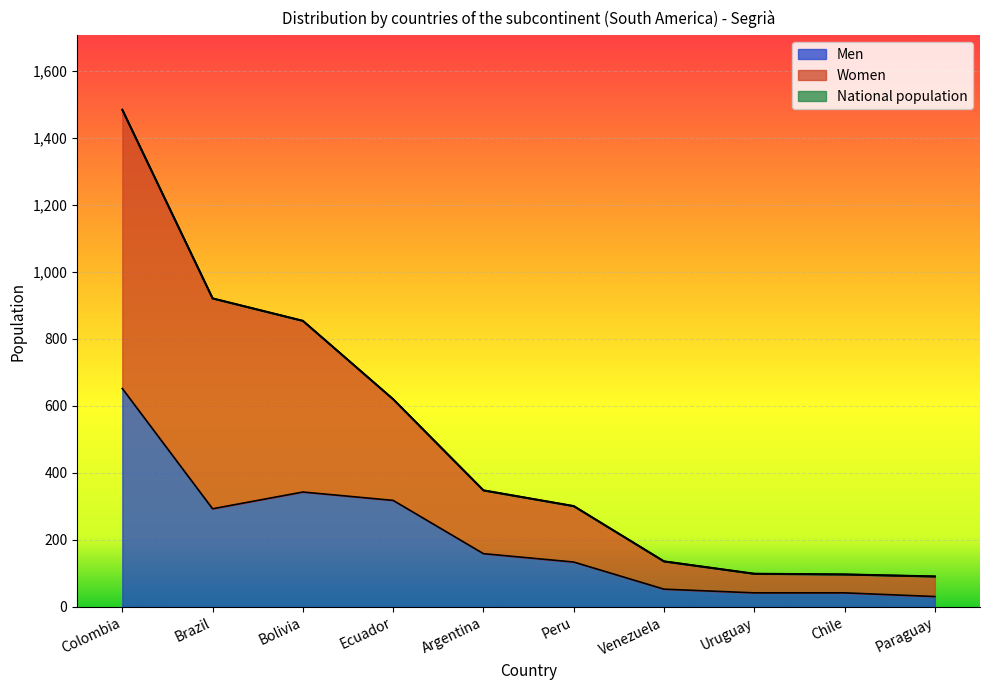

What is the difference between the highest and lowest values at Uruguay?

57